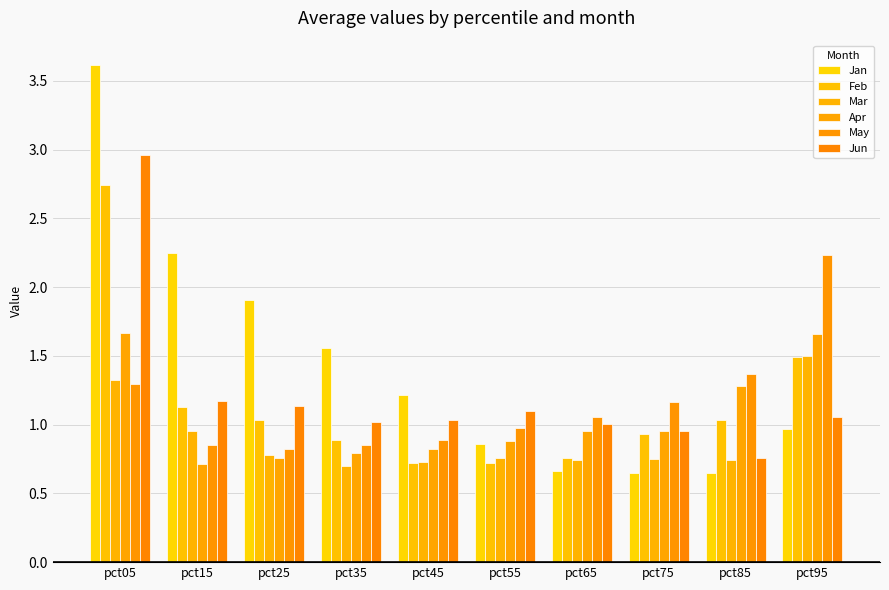

How many bars are there in total?

60